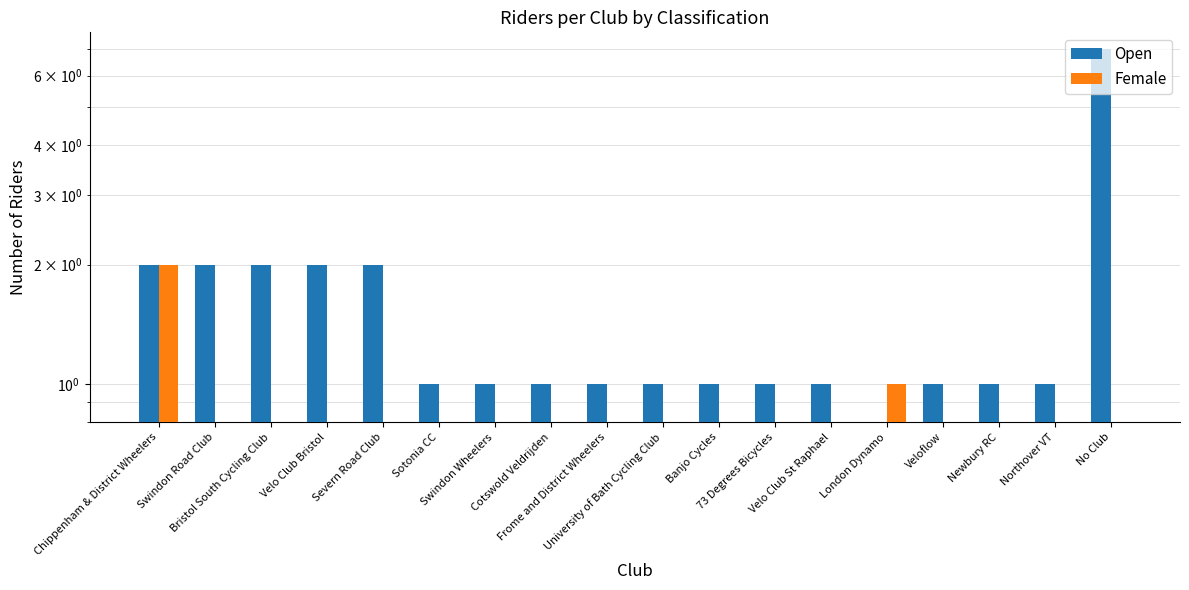

What is the maximum value shown in the chart?

7